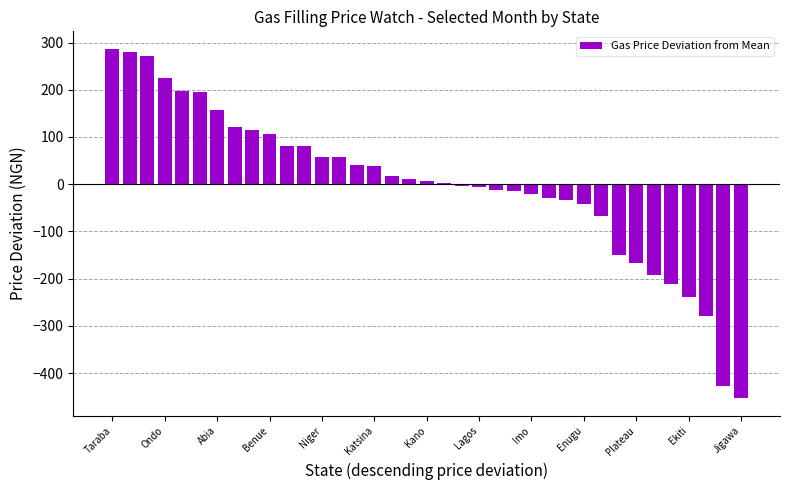

What is the greatest value displayed?

286.7